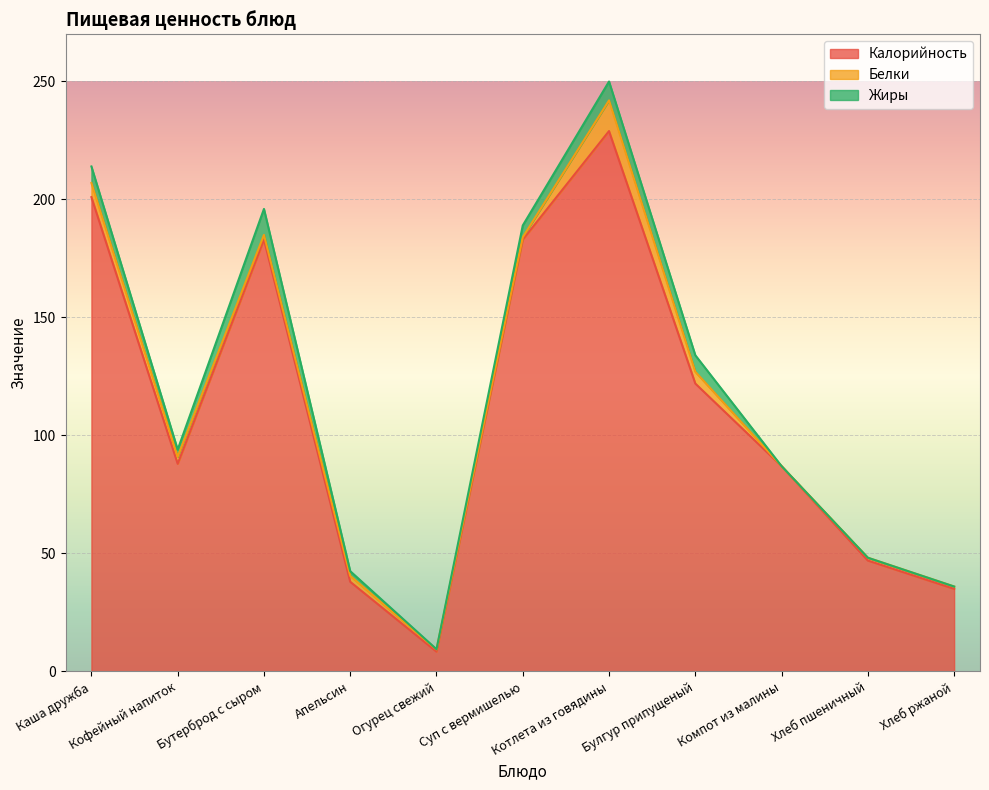

At which label does Жиры reach its peak?

Бутерброд с сыром